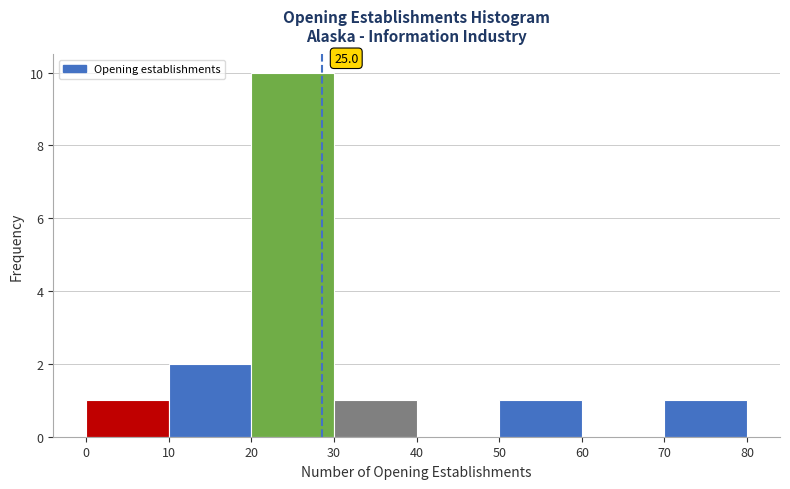

Over which range of the x-axis is the bar tallest?

20 to 30